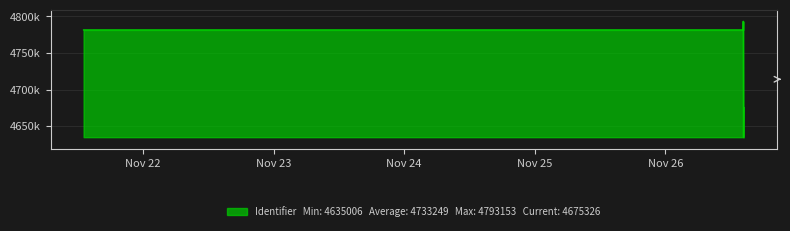

What is the difference between the second highest and second lowest values?

106056